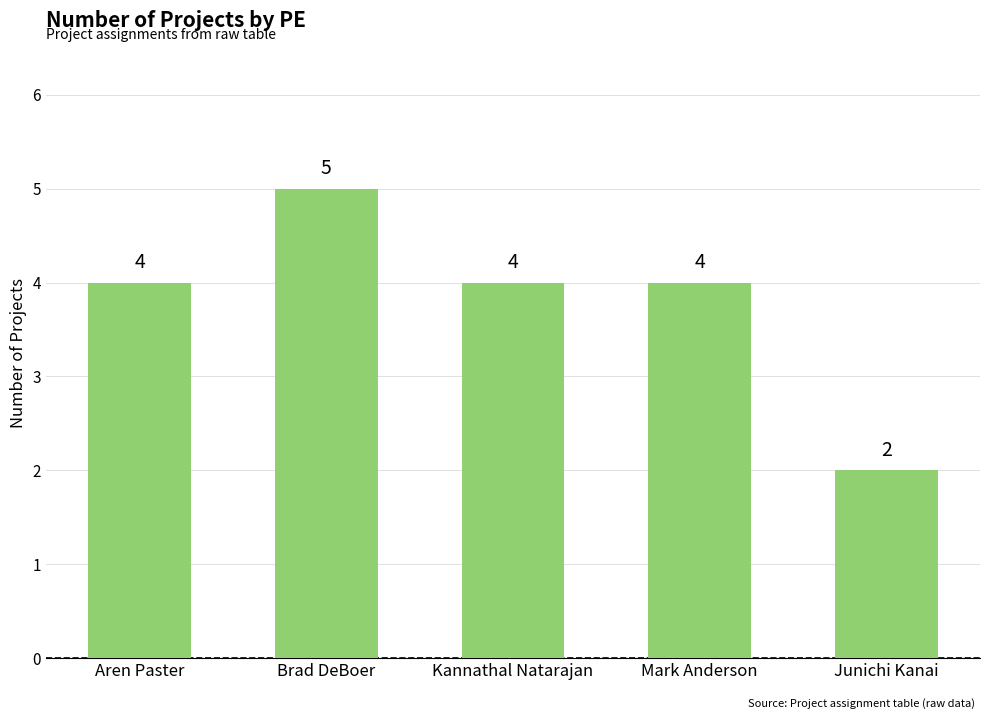

What is the smallest value displayed?

2